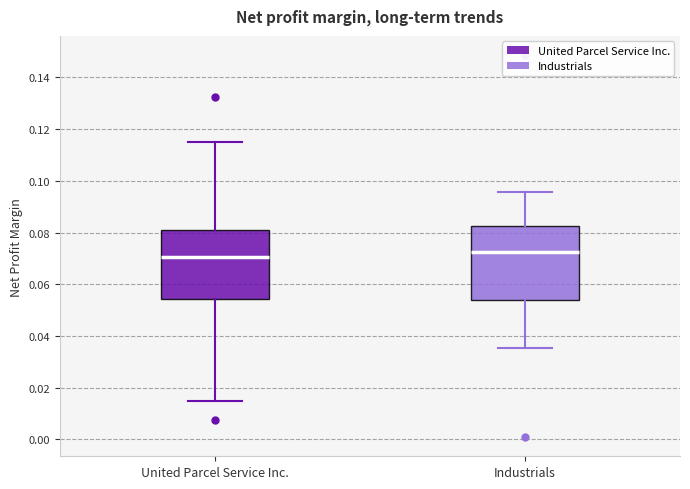

Reading left to right, transcribe this box plot: for each box, give where its median line is, the range the box spans, and where its two whiskers end, as read against the y-axis. The values are not printed on the chart, so give them approximately, as read against the axis.

United Parcel Service Inc.: median 0.070, box 0.054 to 0.080, whiskers 0.014 to 0.116
Industrials: median 0.072, box 0.054 to 0.082, whiskers 0.036 to 0.096